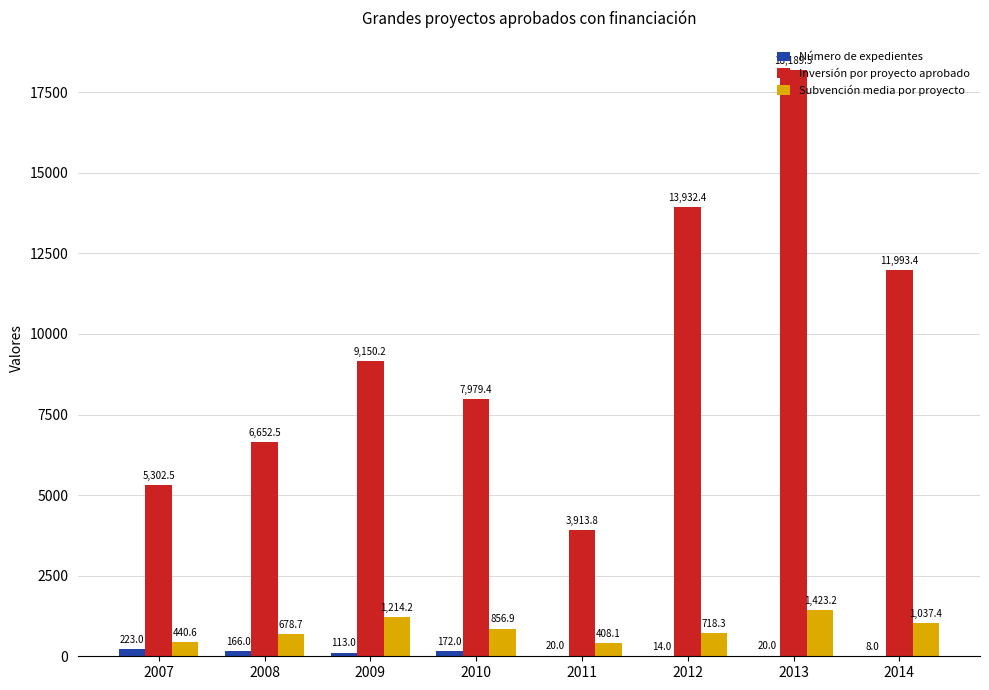

What value does the Inversión por proyecto aprobado series have at 2014?

11993.4